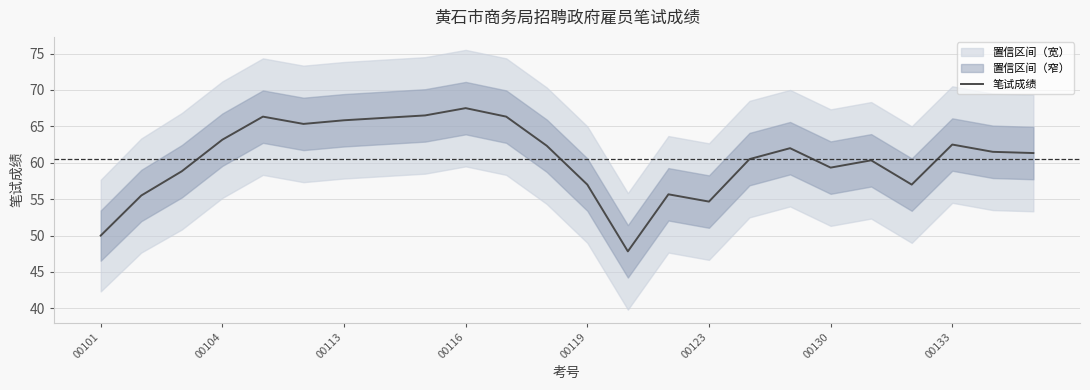

What value does the data have at 11?

62.3